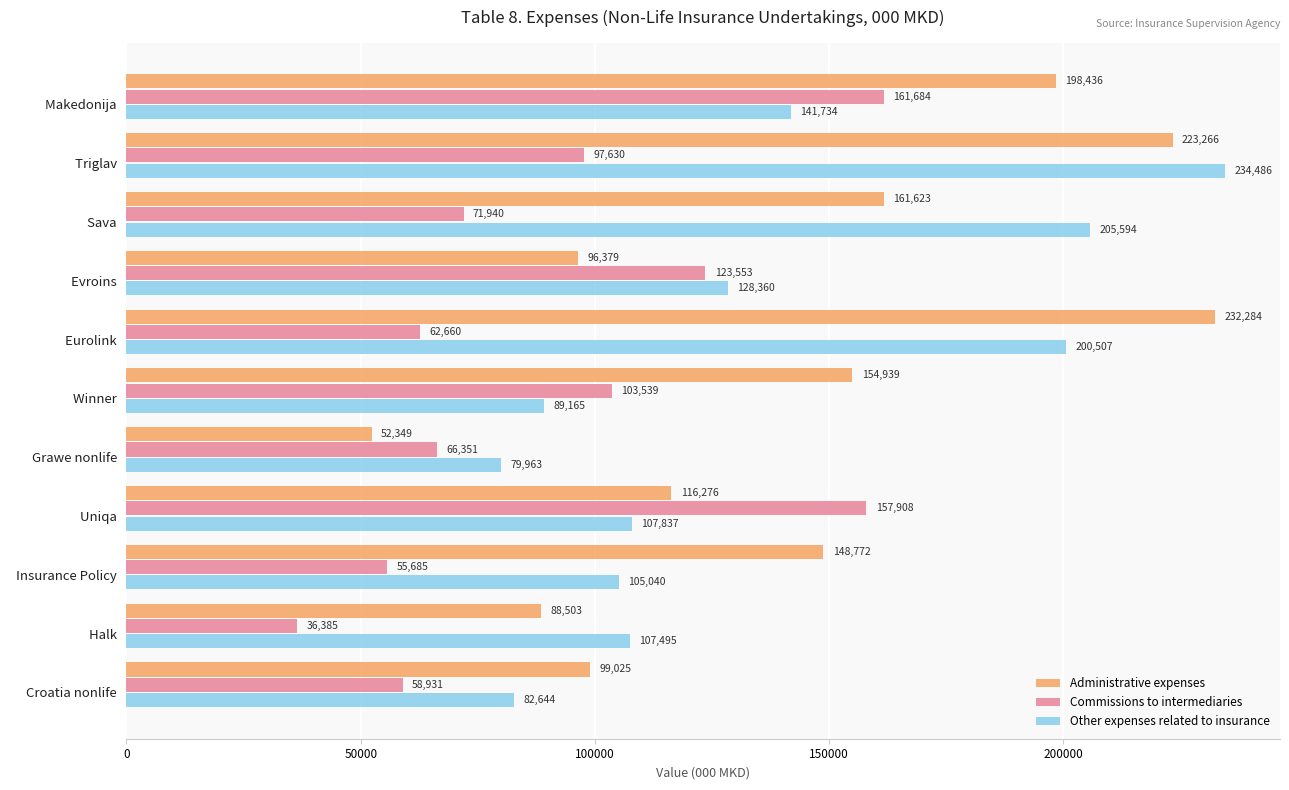

List the labels in order of Other expenses related to insurance value, smallest first.

  Grawe nonlife,   Croatia nonlife,   Winner,   Insurance Policy,   Halk,   Uniqa,   Evroins,   Makedonija,   Eurolink,   Sava,   Triglav